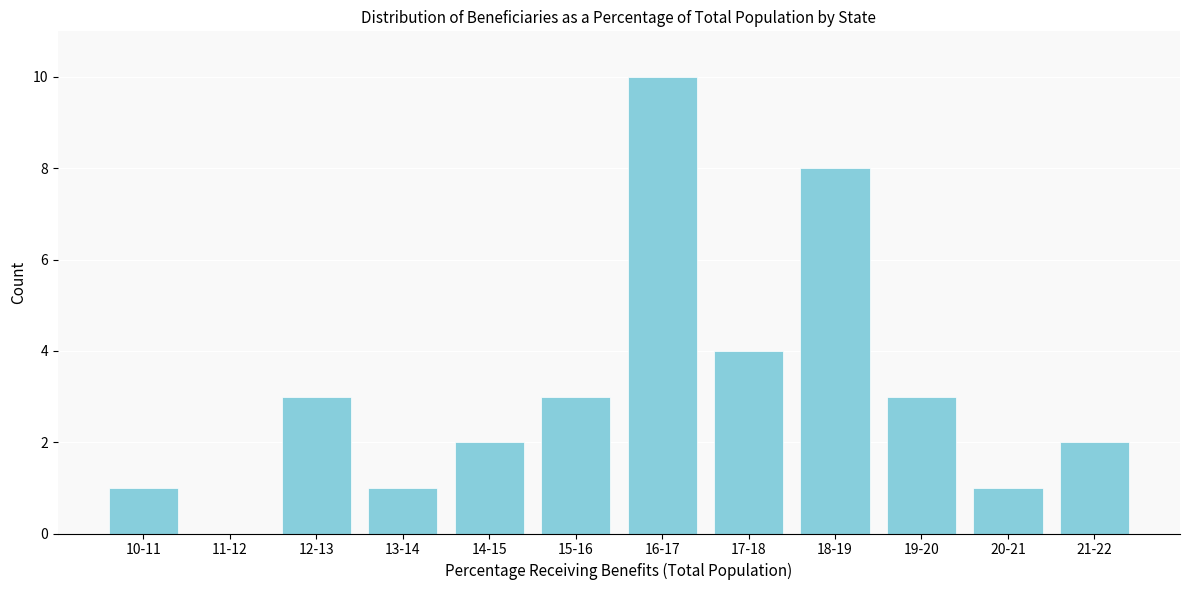

Reading left to right, what are all the values shown in this chart?

10-11=1	11-12=0	12-13=3	13-14=1	14-15=2	15-16=3	16-17=10	17-18=4	18-19=8	19-20=3	20-21=1	21-22=2